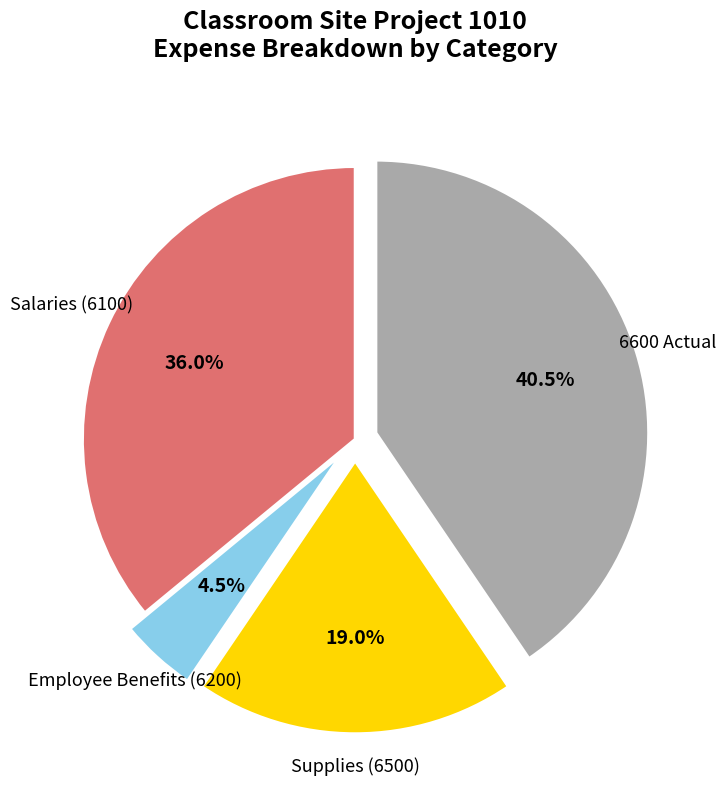

Does any single category account for the majority?

No